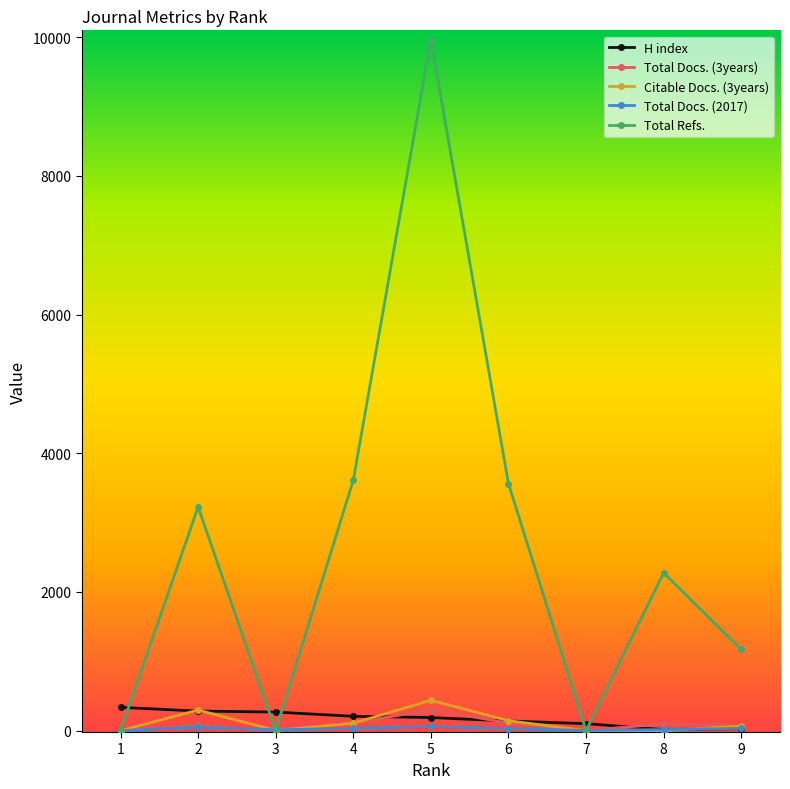

What is the greatest value displayed?

9963